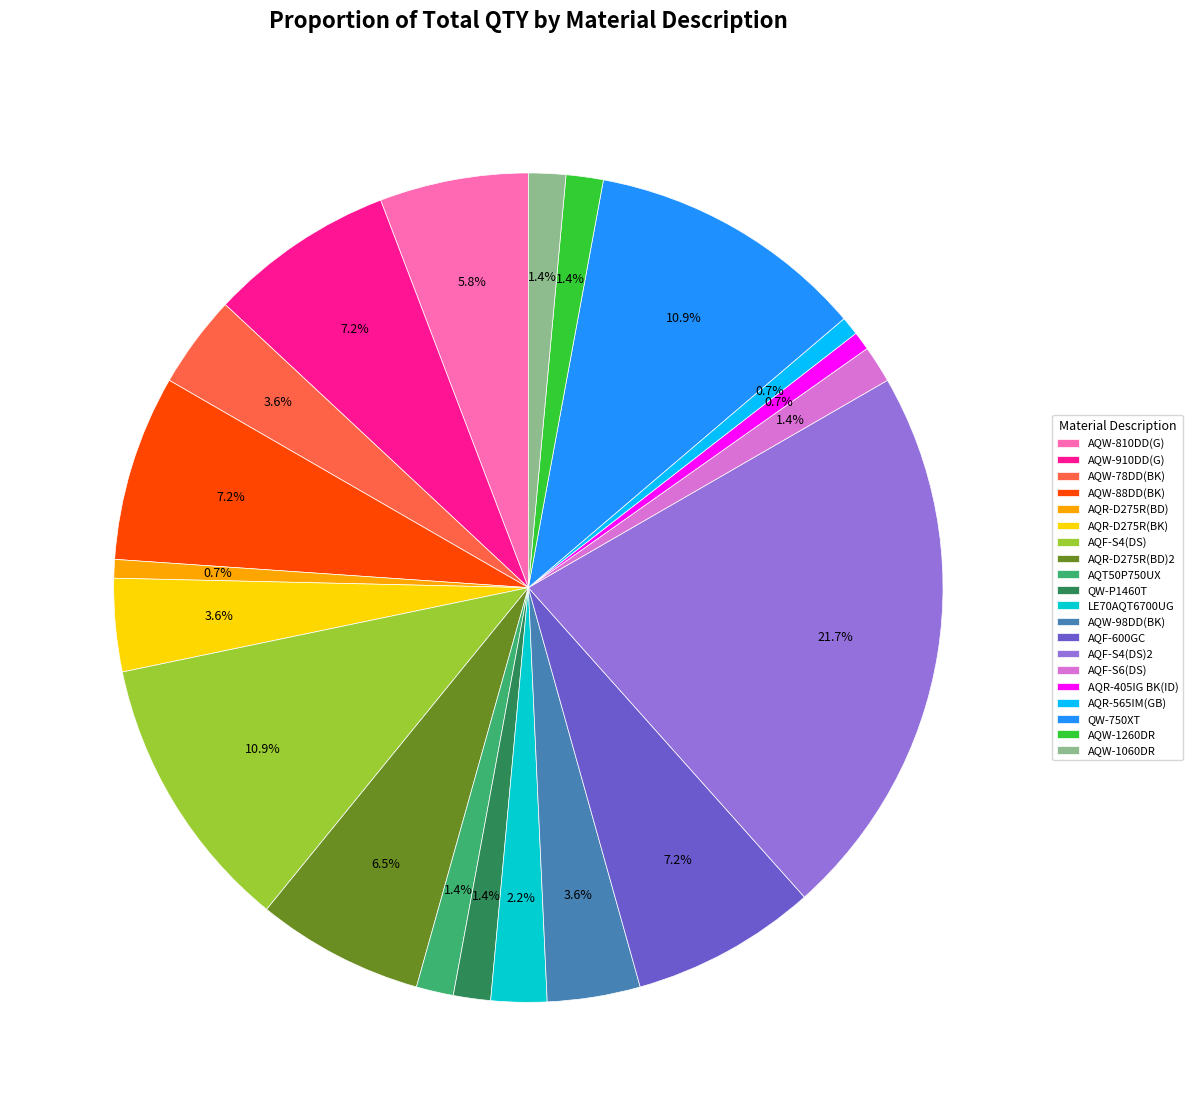

Is it true that AQR-405IG BK(ID) is 1% of the pie?

True